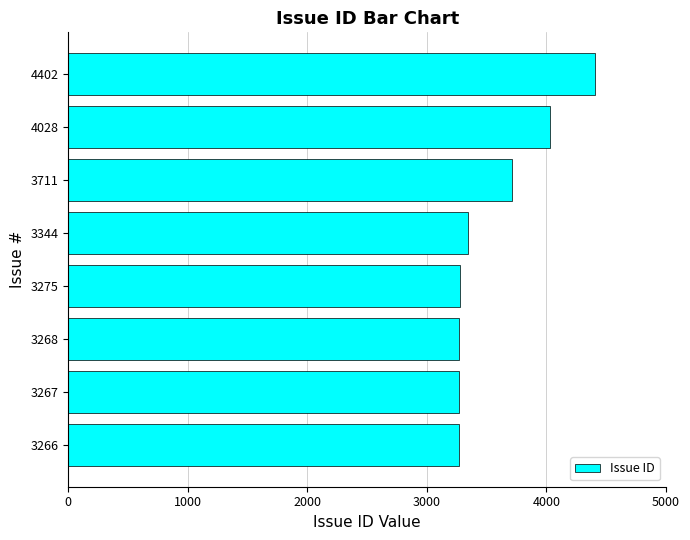

What is the difference between the maximum and second lowest values?

1135